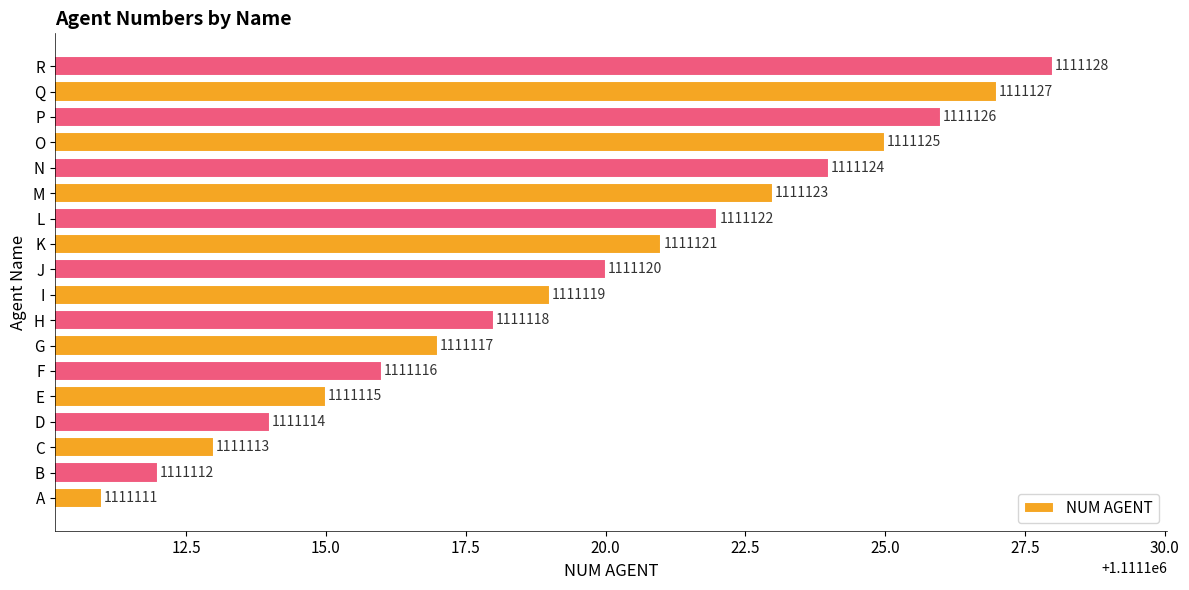

Between Q and J, which is larger?

Q